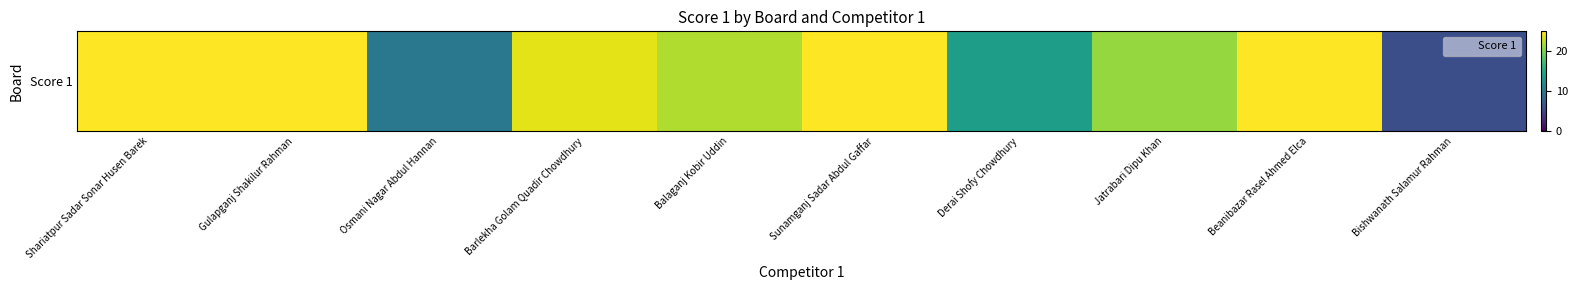

What is the ratio of the value at Balaganj Kobir Uddin to the value at Beanibazar Rasel Ahmed Elca?

0.9